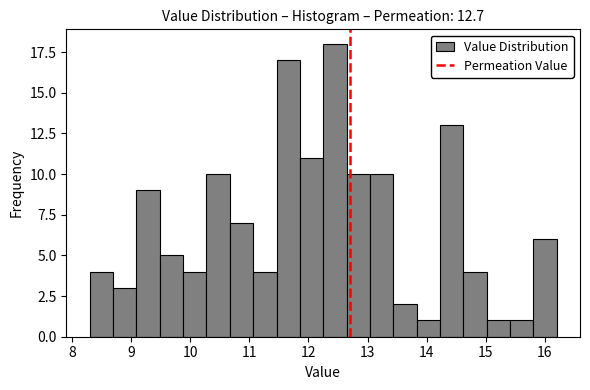

Read against the x-axis, roughly where is the centre of the tallest bar?

12.4